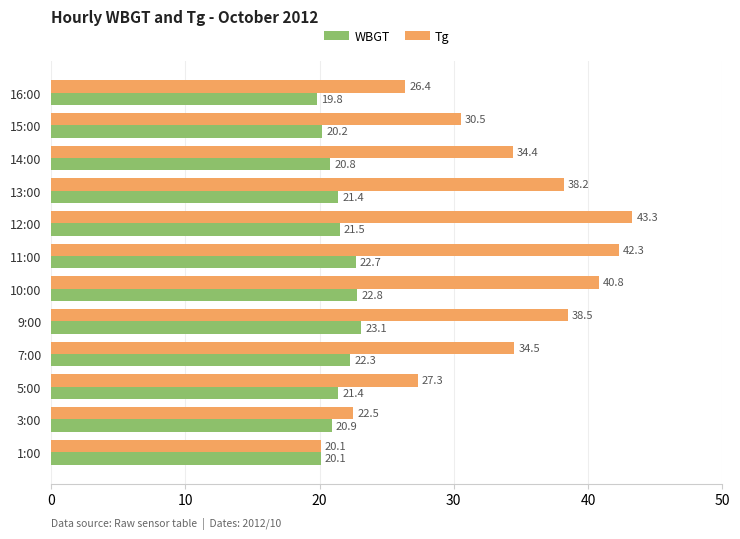

What is the spread (max minus min) of values at 5:00?

5.9